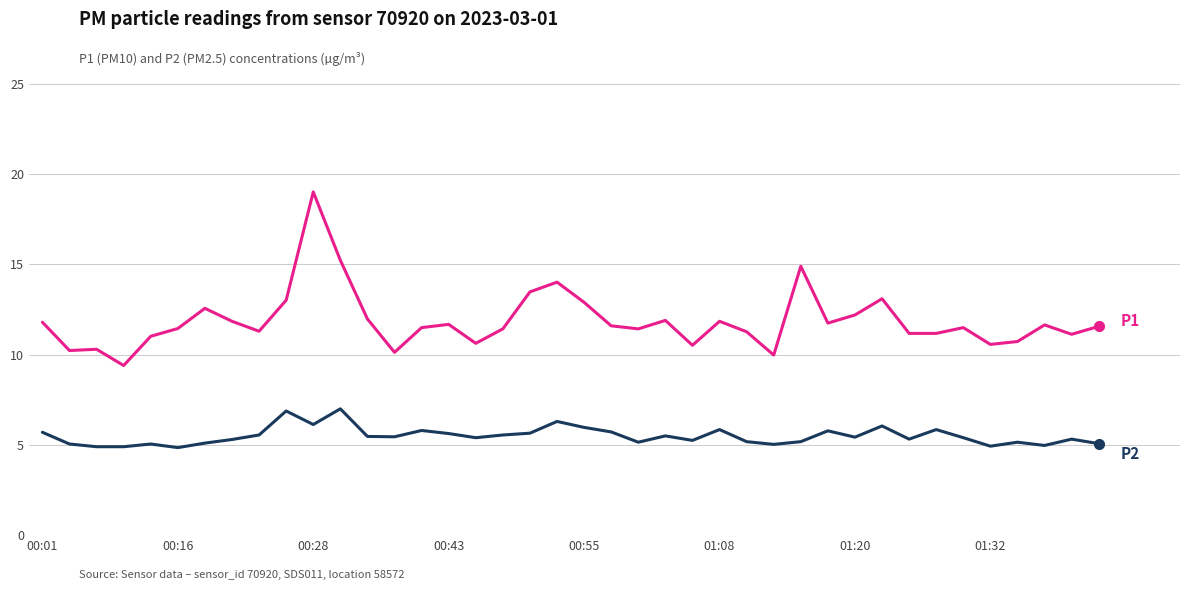

What is the maximum value shown in the chart?

19.0